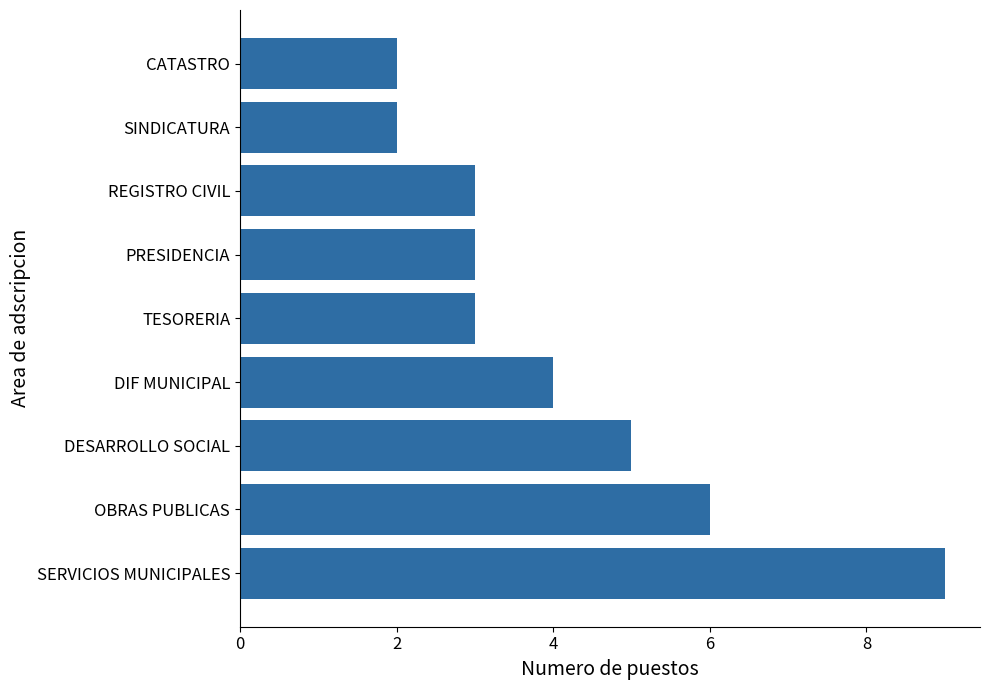

What is the minimum value shown in the chart?

2